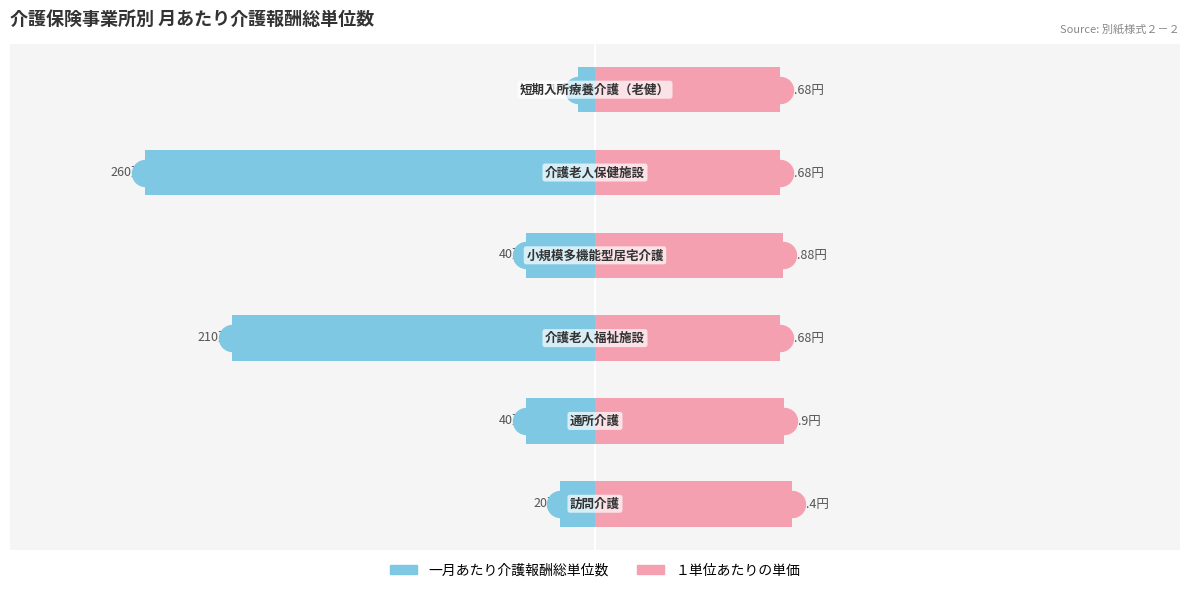

Which series reaches the minimum Y coordinate?

一月あたり介護報酬総単位数[万単位]